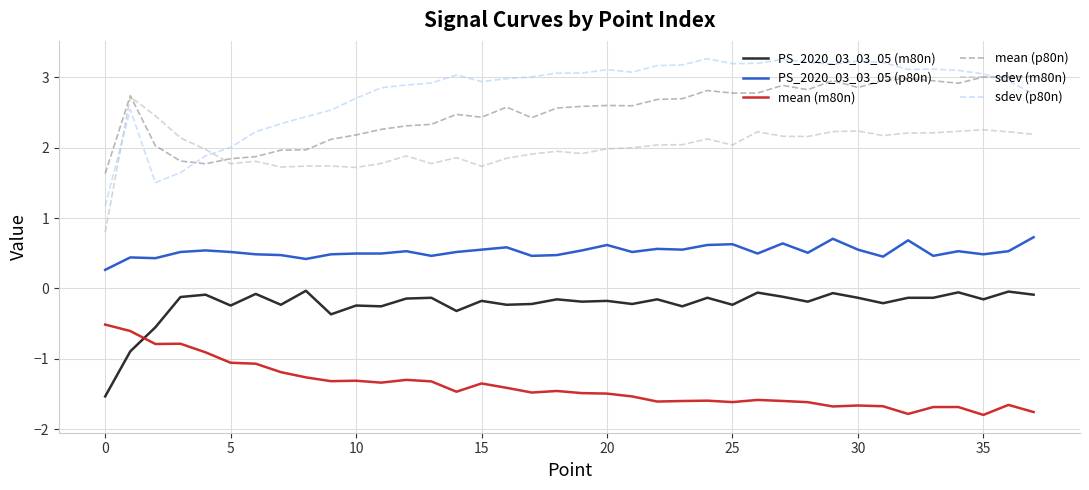

Which series has the largest range (max minus min)?

sdev (p80n)